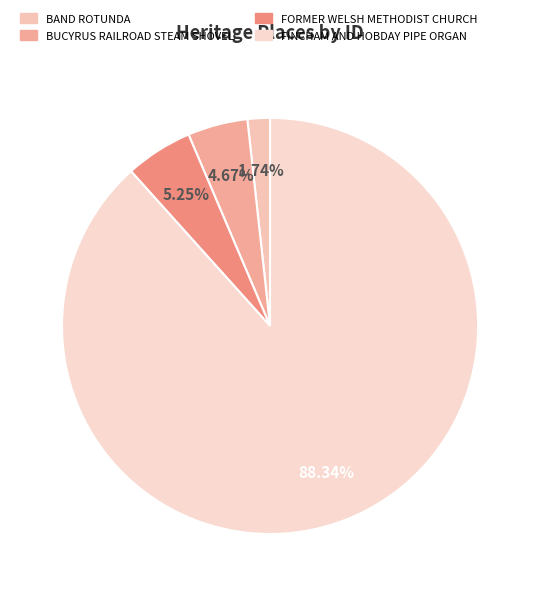

How many segments does this pie chart have?

4